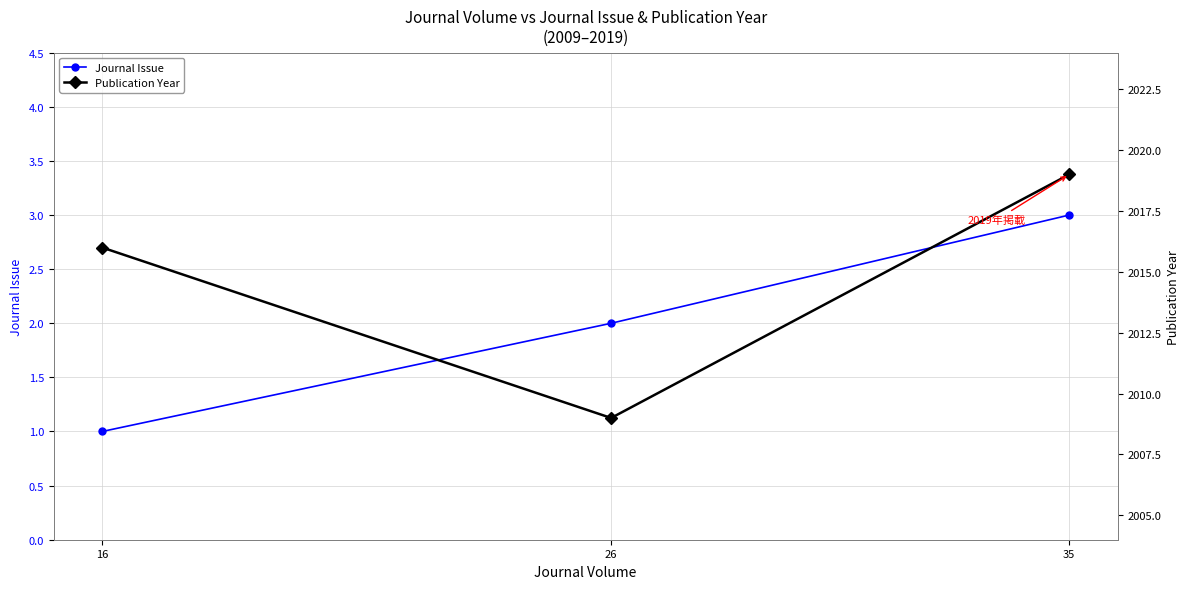

Rank the series by their maximum value, from highest to lowest.

Publication Year, Journal Issue